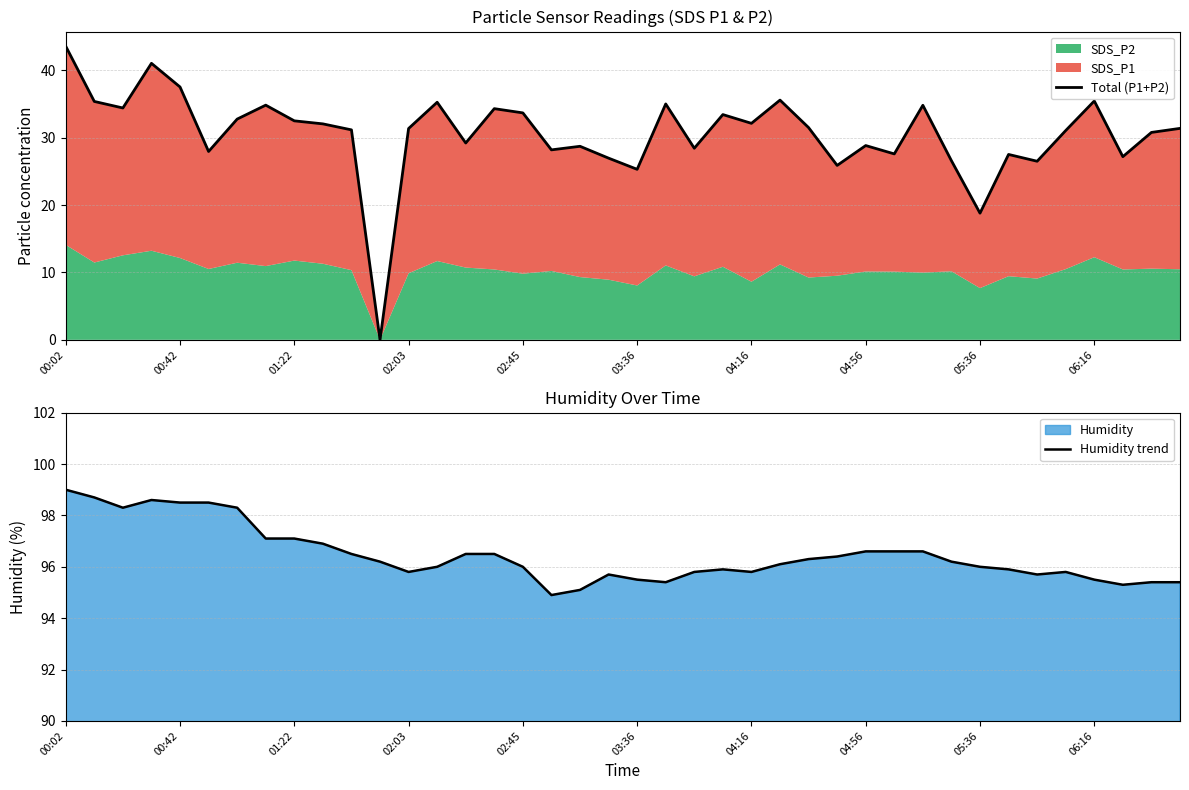

Which category has the highest value in the Humidity trend series?

00:02